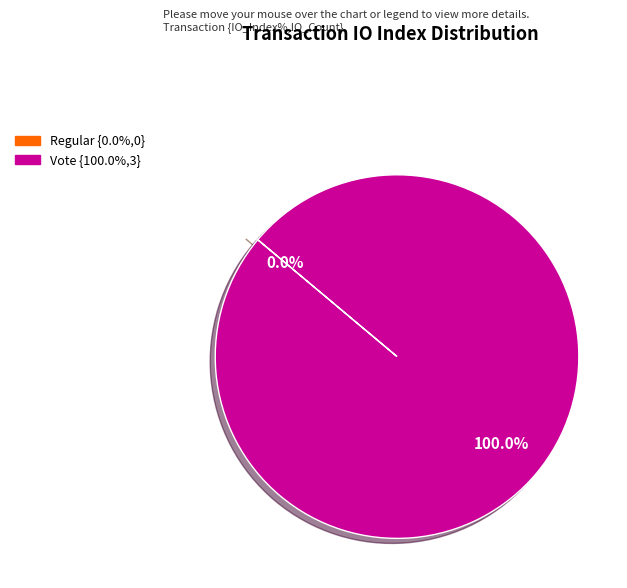

To the nearest percent, what is the average slice percentage?

50%